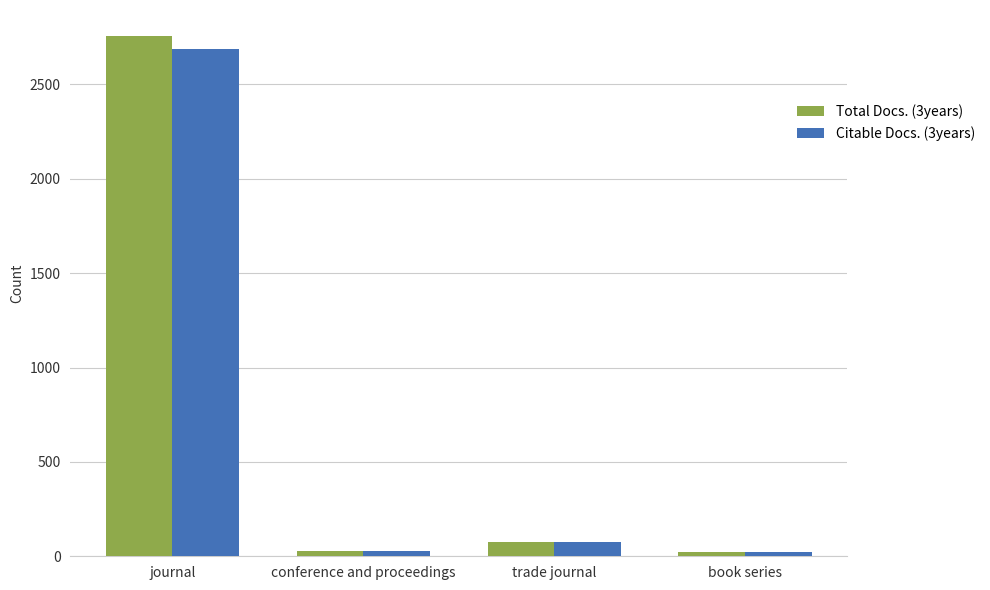

What is the highest value of the Total Docs. (3years) series?

2756